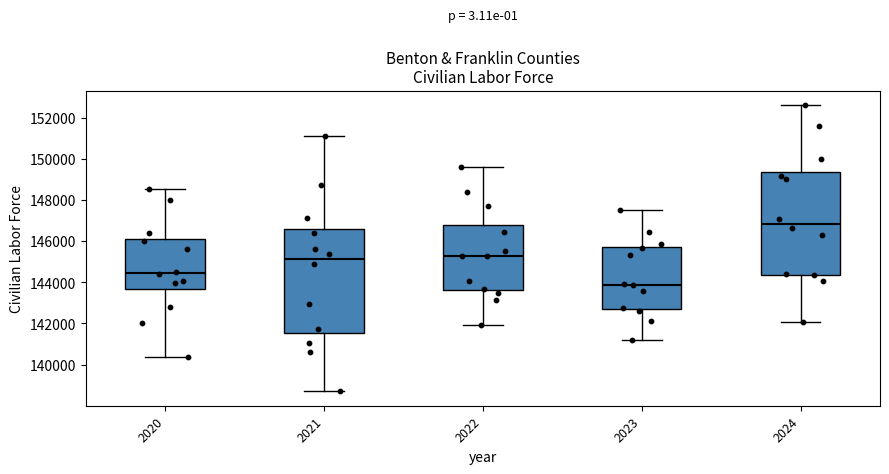

Where is the upper edge of the box at x = 2021 on the y-axis? The values are not printed on the chart, so give them approximately, as read against the axis.

146600